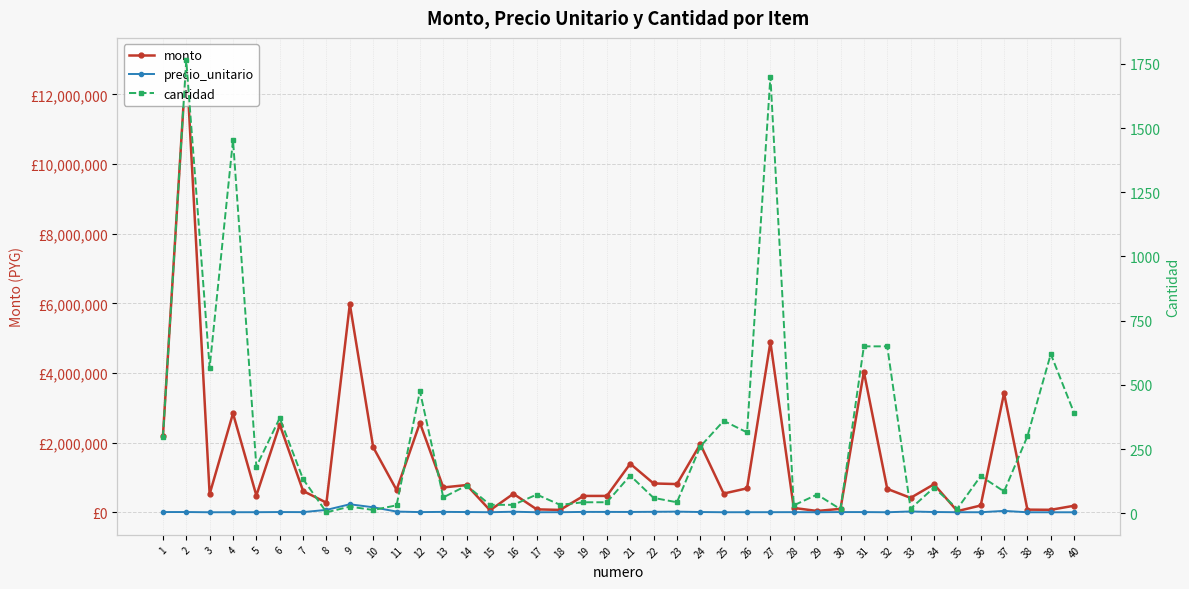

Rank the series by their maximum value, from highest to lowest.

monto, precio_unitario, cantidad